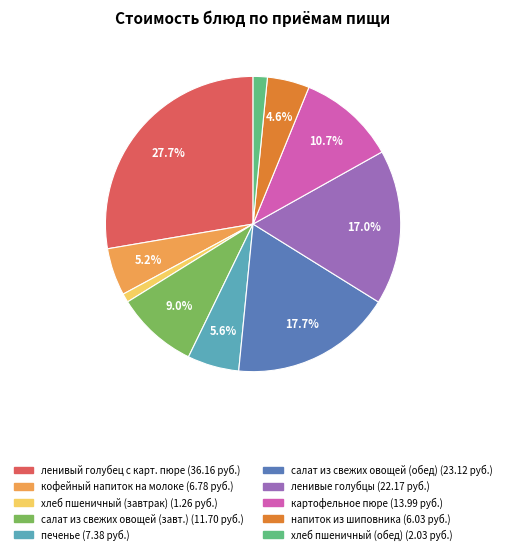

To the nearest percent, what is the average slice percentage?

10%